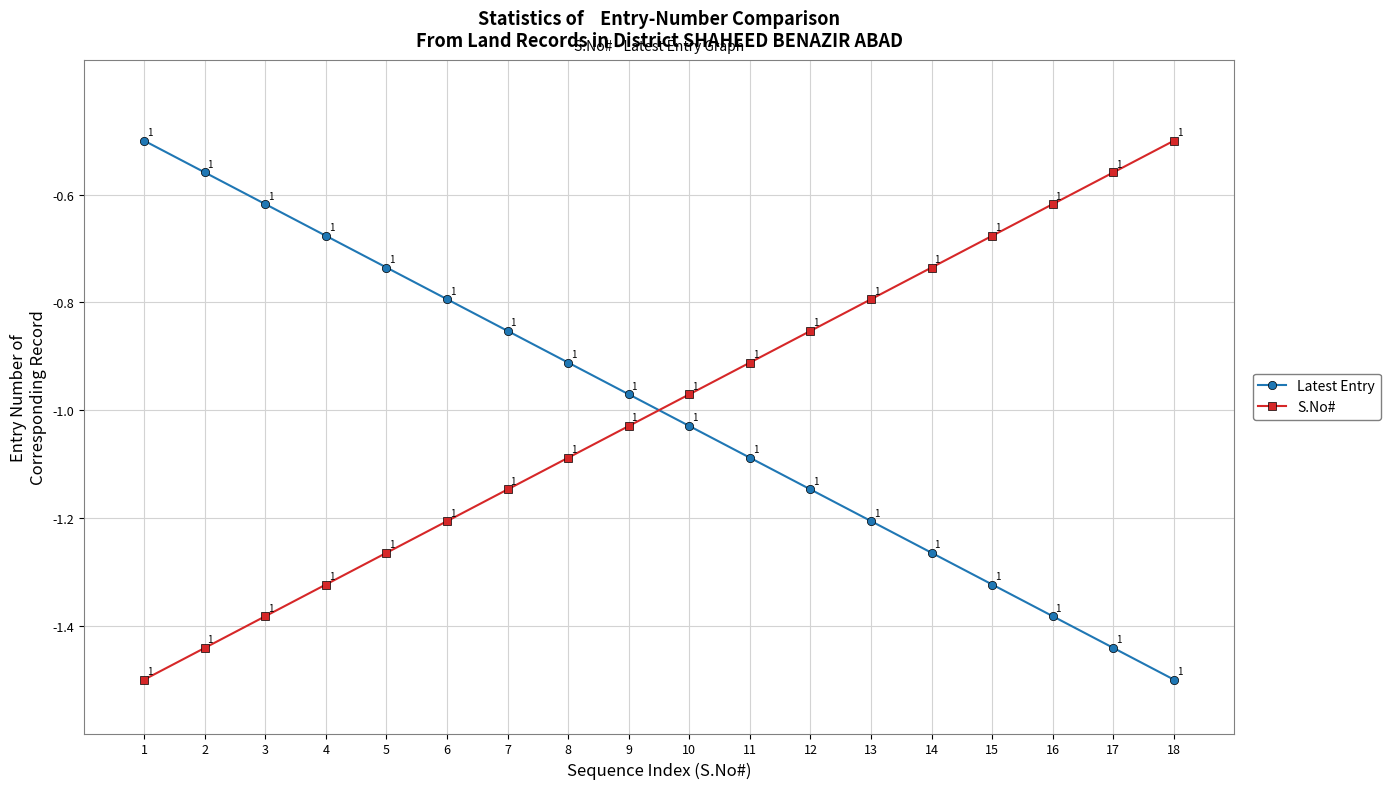

The value of S.No# at 18 is -0.5. True or false?

True